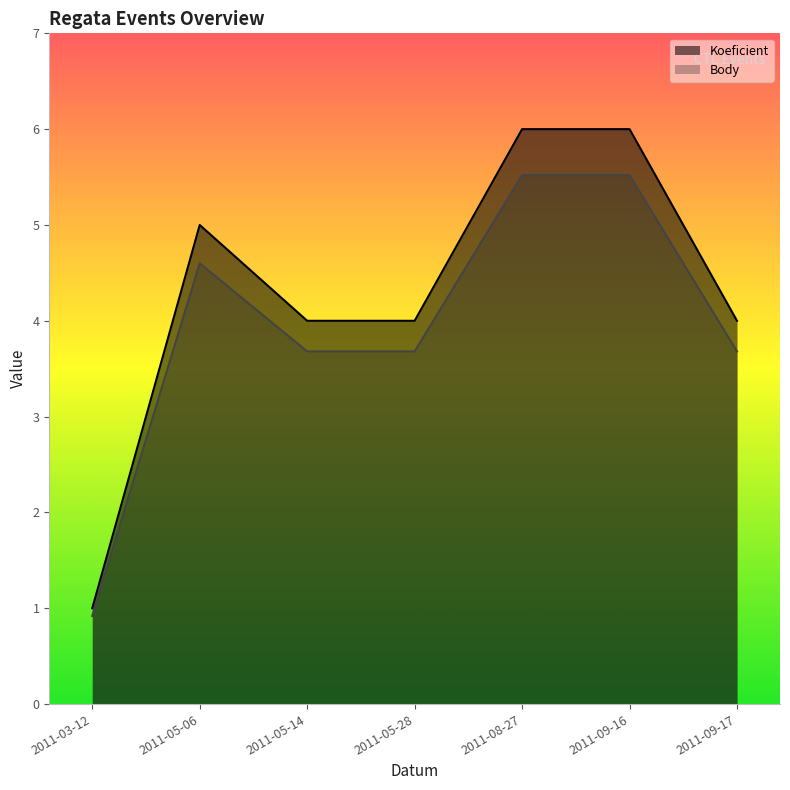

Reading left to right, list all the values displayed in this chart.

Koeficient: 2011-03-12=1.0	2011-05-06=5.0	2011-05-14=4.0	2011-05-28=4.0	2011-08-27=6.0	2011-09-16=6.0	2011-09-17=4.0
Body: 2011-03-12=0.9	2011-05-06=4.6	2011-05-14=3.7	2011-05-28=3.7	2011-08-27=5.5	2011-09-16=5.5	2011-09-17=3.7